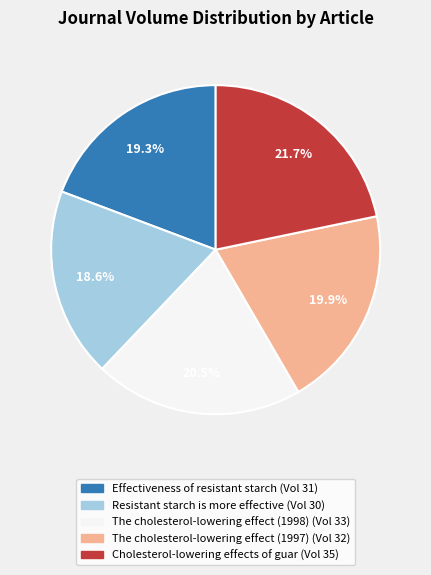

Between The cholesterol-lowering effect (1998) and Resistant starch is more effective, which is larger?

The cholesterol-lowering effect (1998)